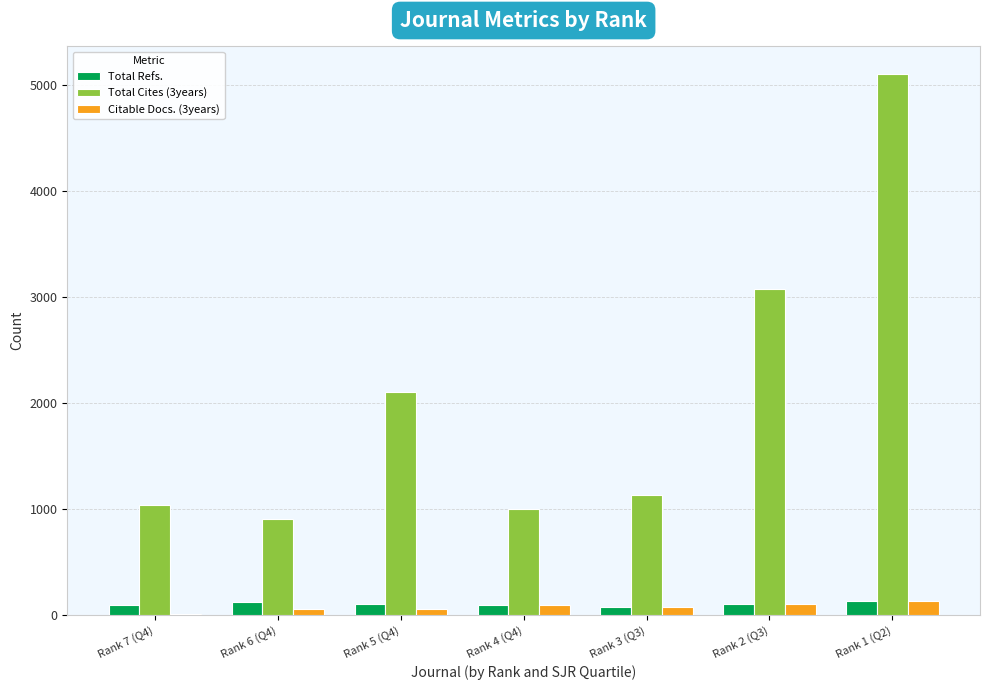

Which series has the widest spread of values?

Total Cites (3years)